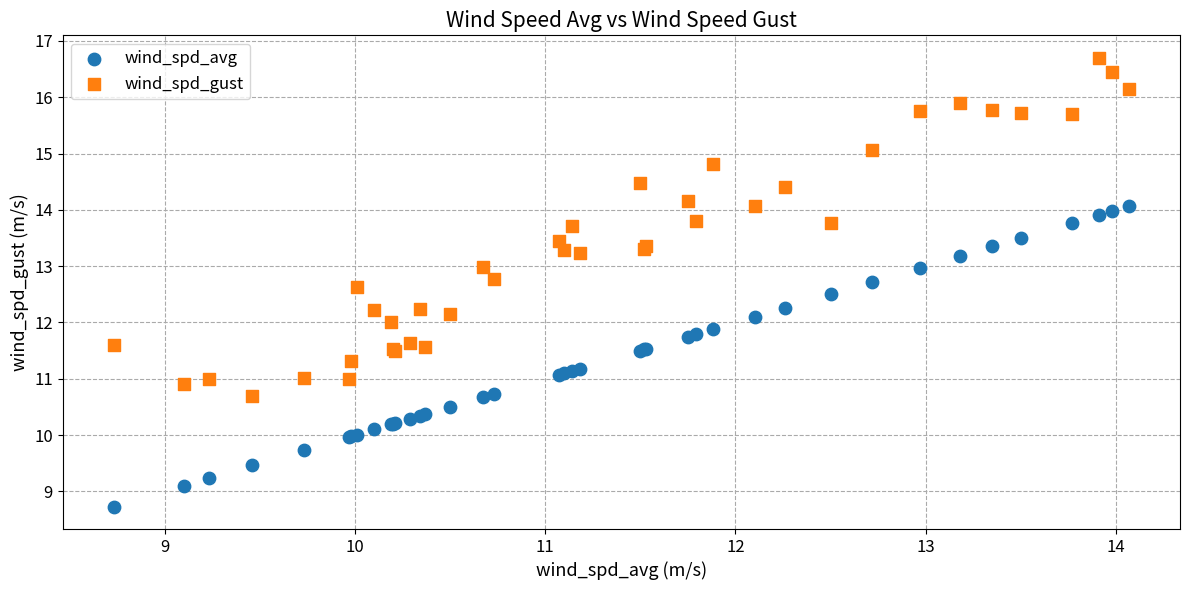

Which series reaches the minimum Y coordinate?

wind_spd_avg